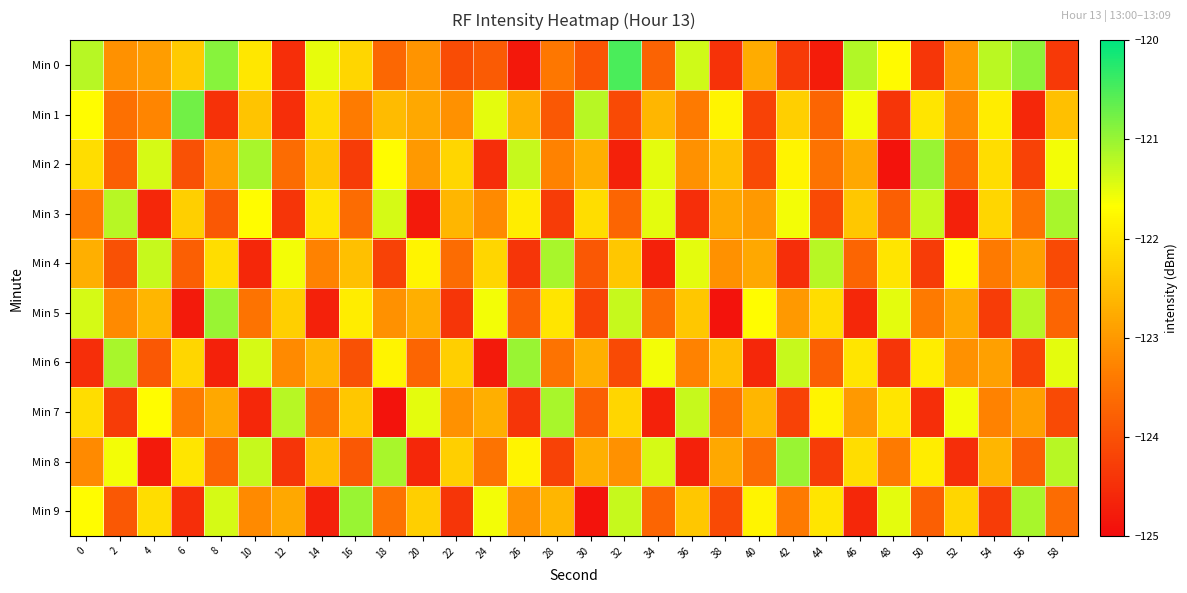

Rank the series at 42 from highest to lowest value.

Min 8, Min 6, Min 3, Min 2, Min 1, Min 5, Min 9, Min 7, Min 0, Min 4